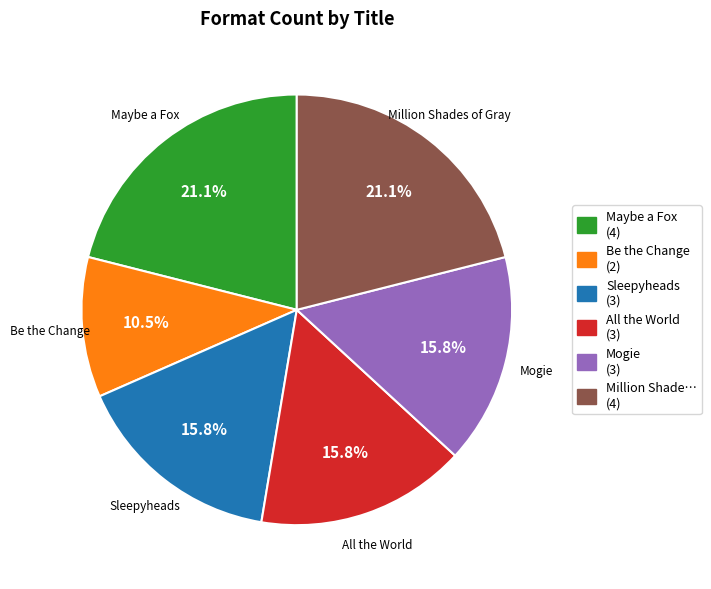

How many slices are in this pie chart?

6